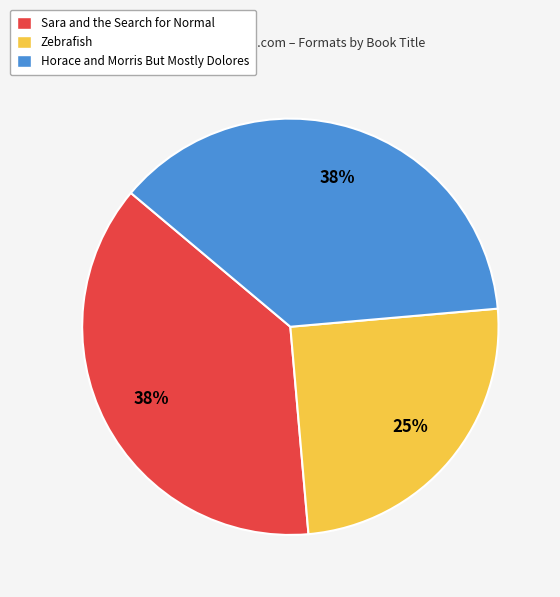

To the nearest percent, what is the average slice percentage?

33%